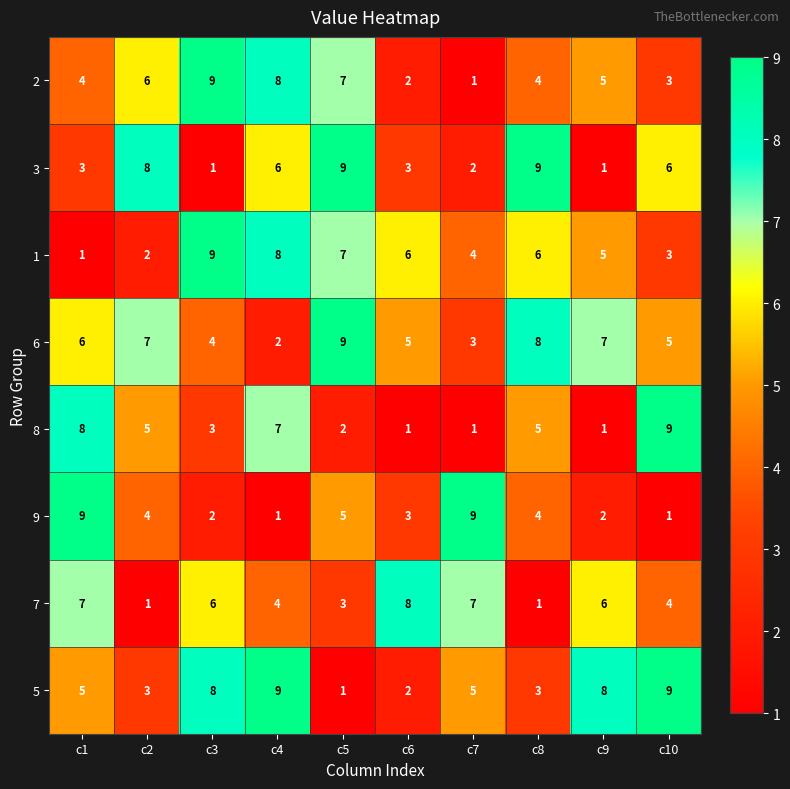

What is the greatest value displayed?

9